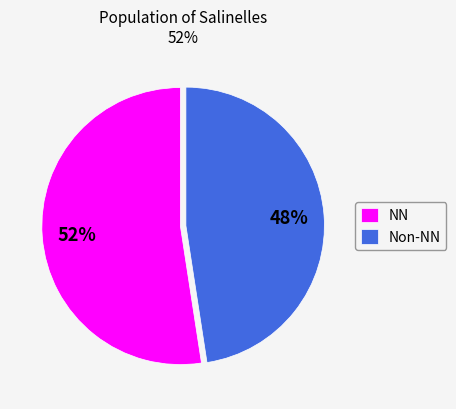

Count the number of slices in the pie.

2